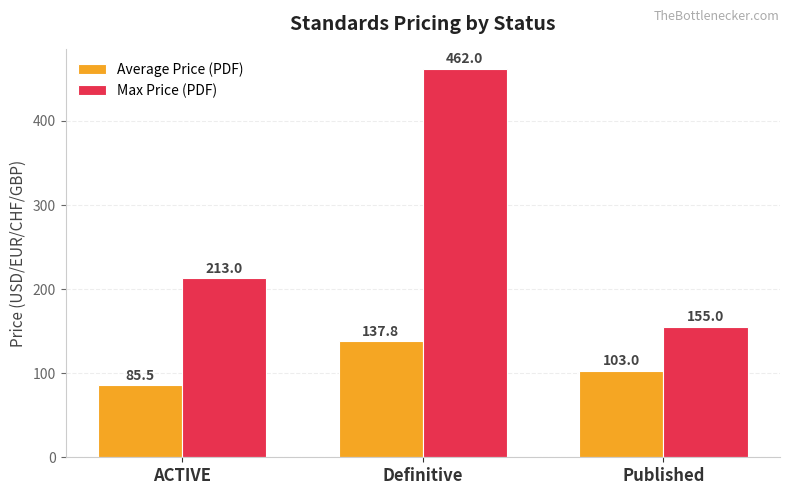

Reading right to left, what are all the values shown in this chart?

Average Price (PDF): Published=103.0	Definitive=137.8	ACTIVE=85.5
Max Price (PDF): Published=155.0	Definitive=462.0	ACTIVE=213.0